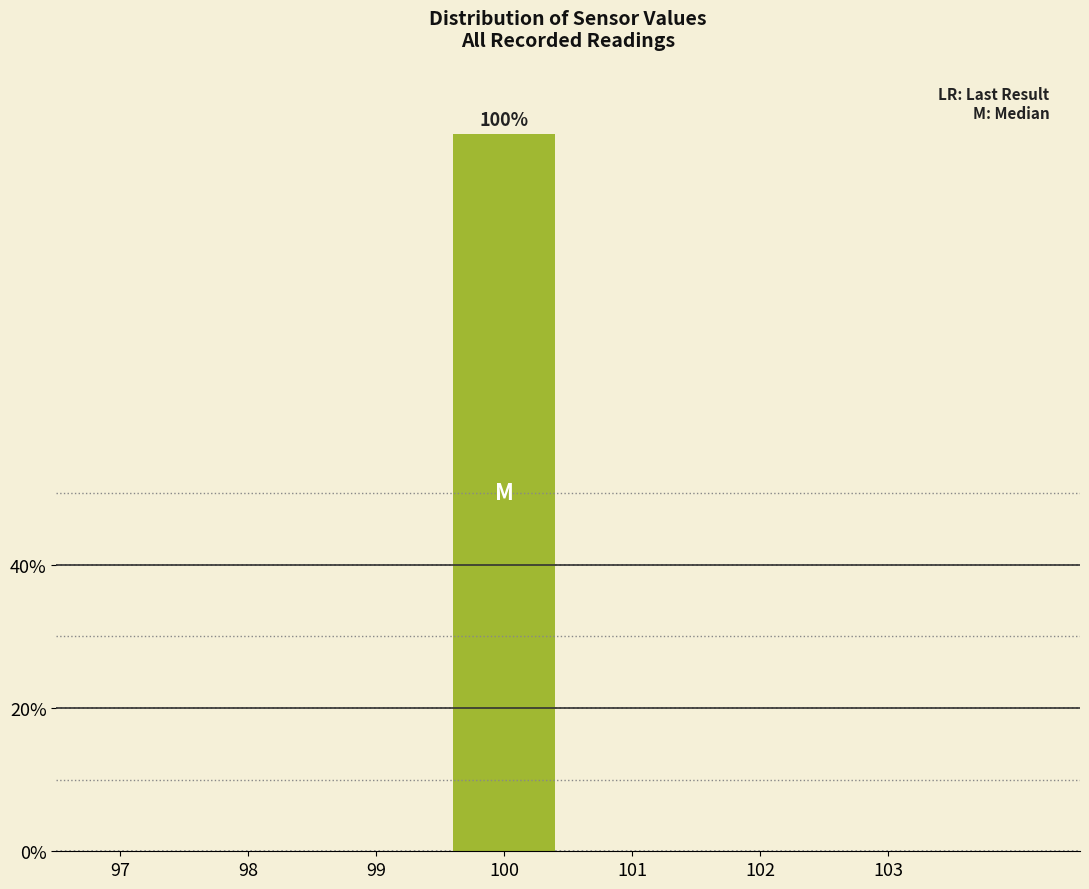

Reading left to right, what are all the values shown in this chart?

97=0	98=0	99=0	100=100	101=0	102=0	103=0